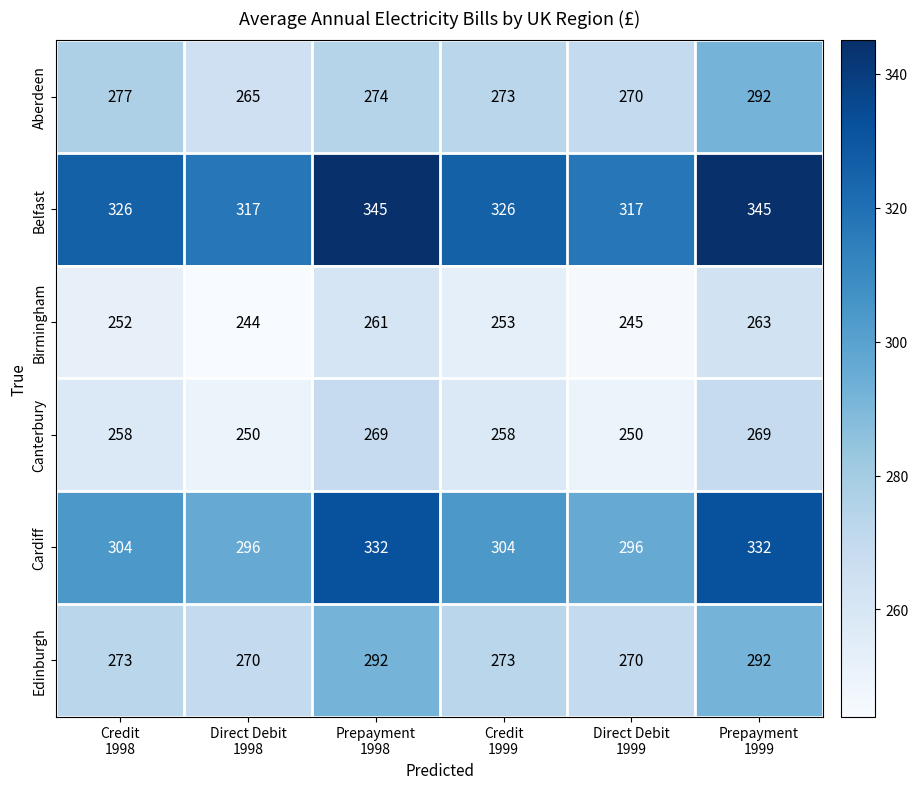

What is the maximum value shown in the chart?

345